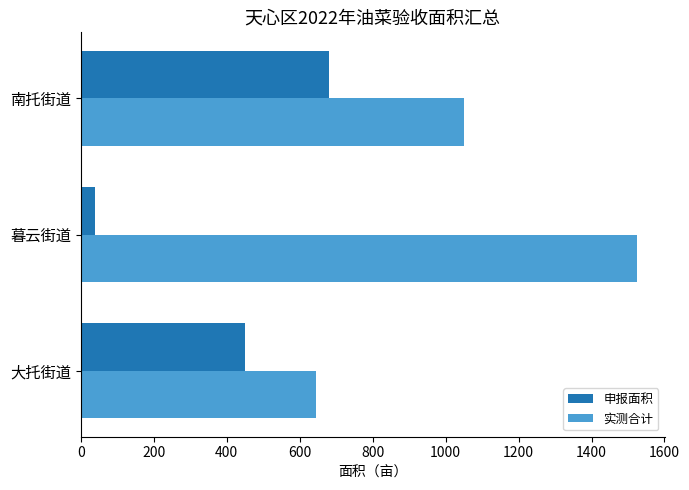

Between 大托街道 and 南托街道, which series saw the biggest shift?

实测合计